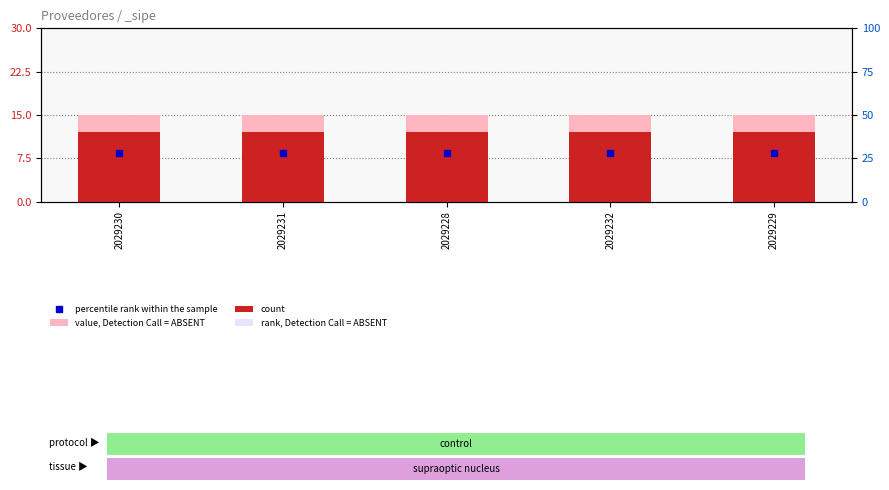

At how many categories does at least one series exceed 9?

5